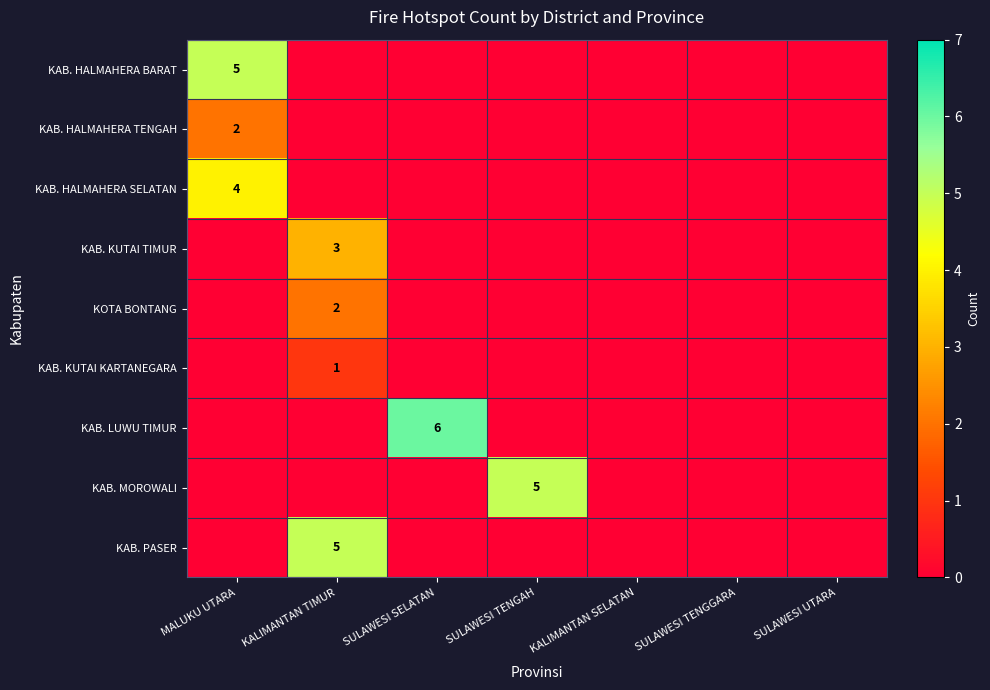

What is the difference between the highest and lowest values at SULAWESI TENGAH?

5